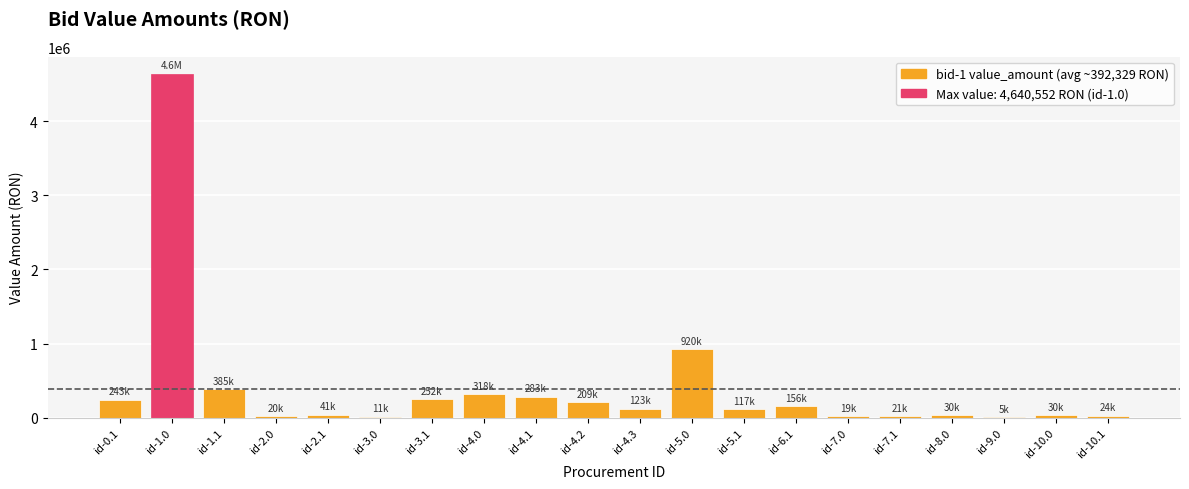

What is the ratio of the value at id-7.0 to the value at id-4.0?

0.1